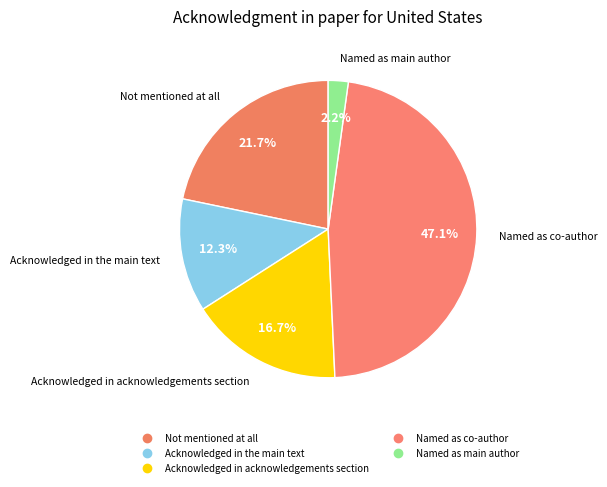

The Named as co-author slice represents 47% of the pie. True or false?

True